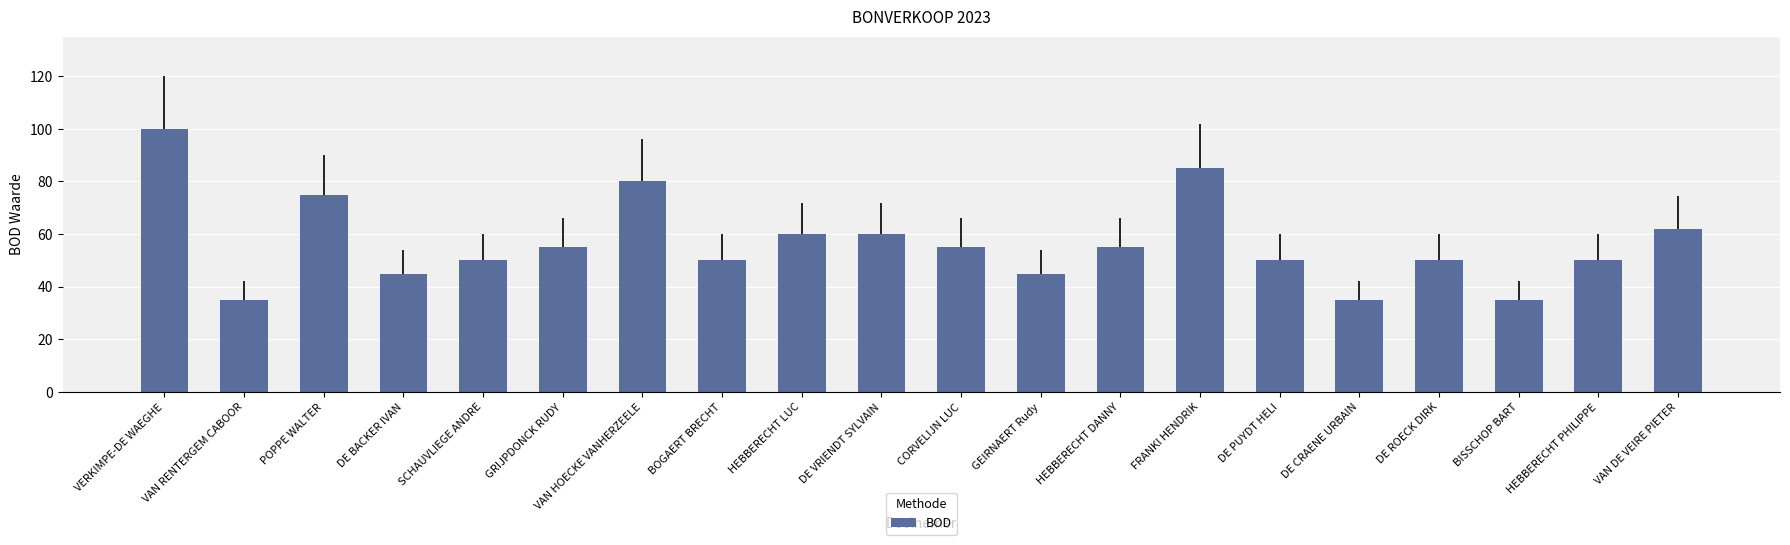

Approximately how many times larger is the value at BOGAERT BRECHT compared to VAN RENTERGEM CABOOR?

1.4